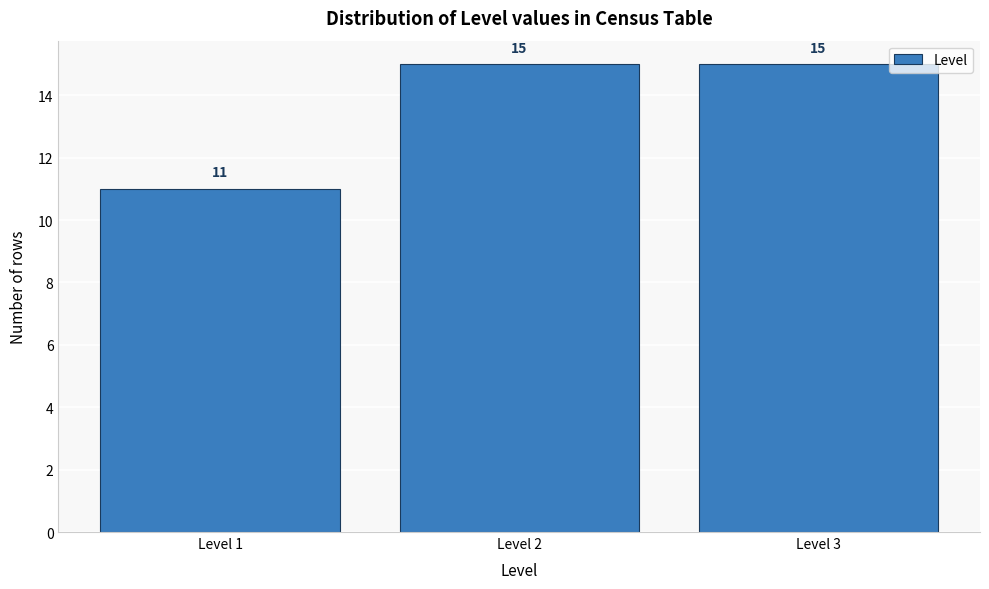

Reading left to right, transcribe all the data shown in this chart.

Level 1=11	Level 2=15	Level 3=15